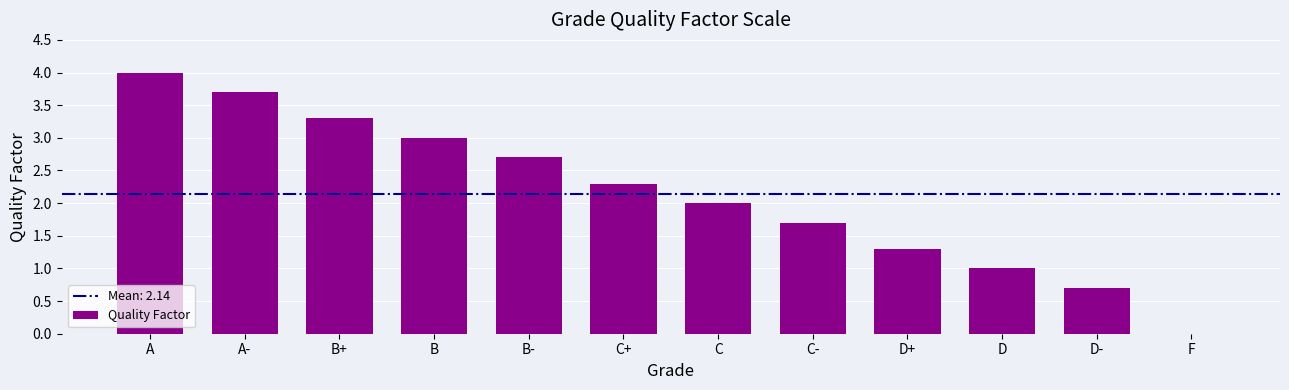

Count the number of categories in the chart.

12